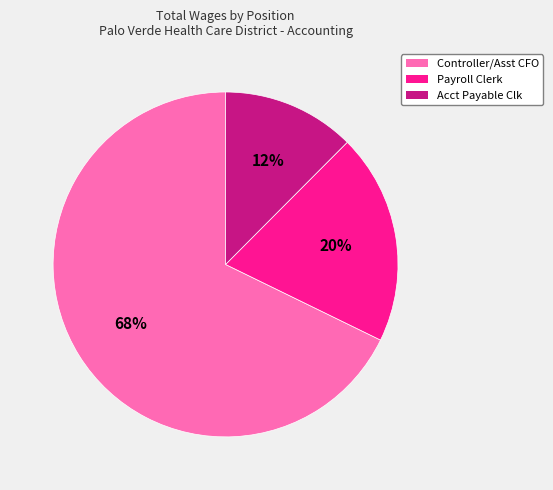

Which category has the smallest portion of the pie?

Acct Payable Clk